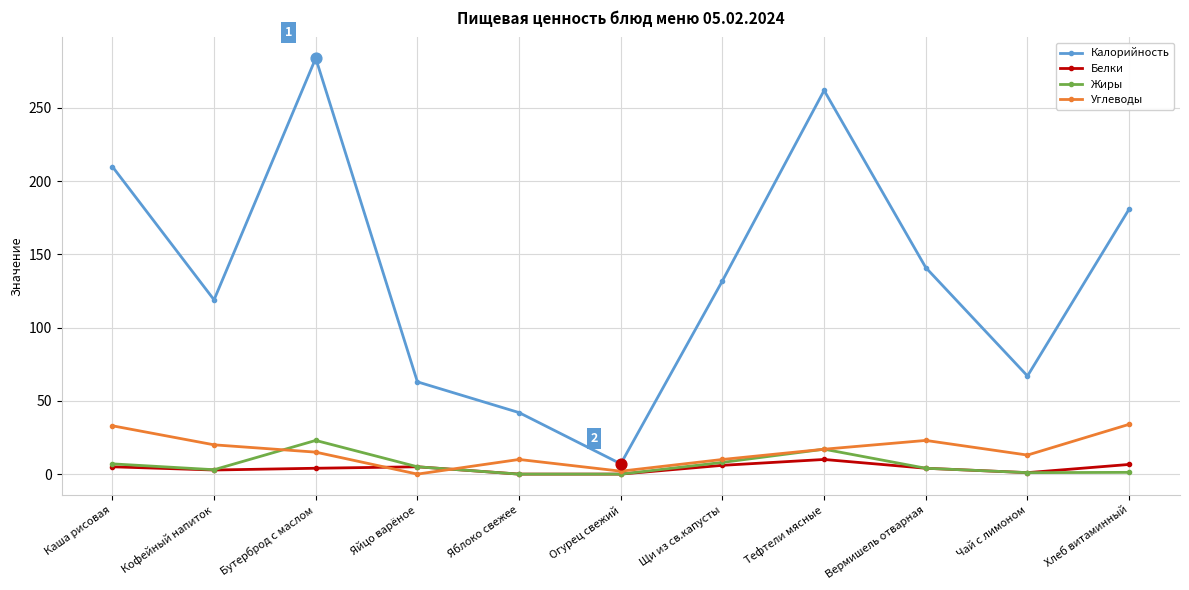

At which category is the sum across all series the highest?

Бутерброд с маслом